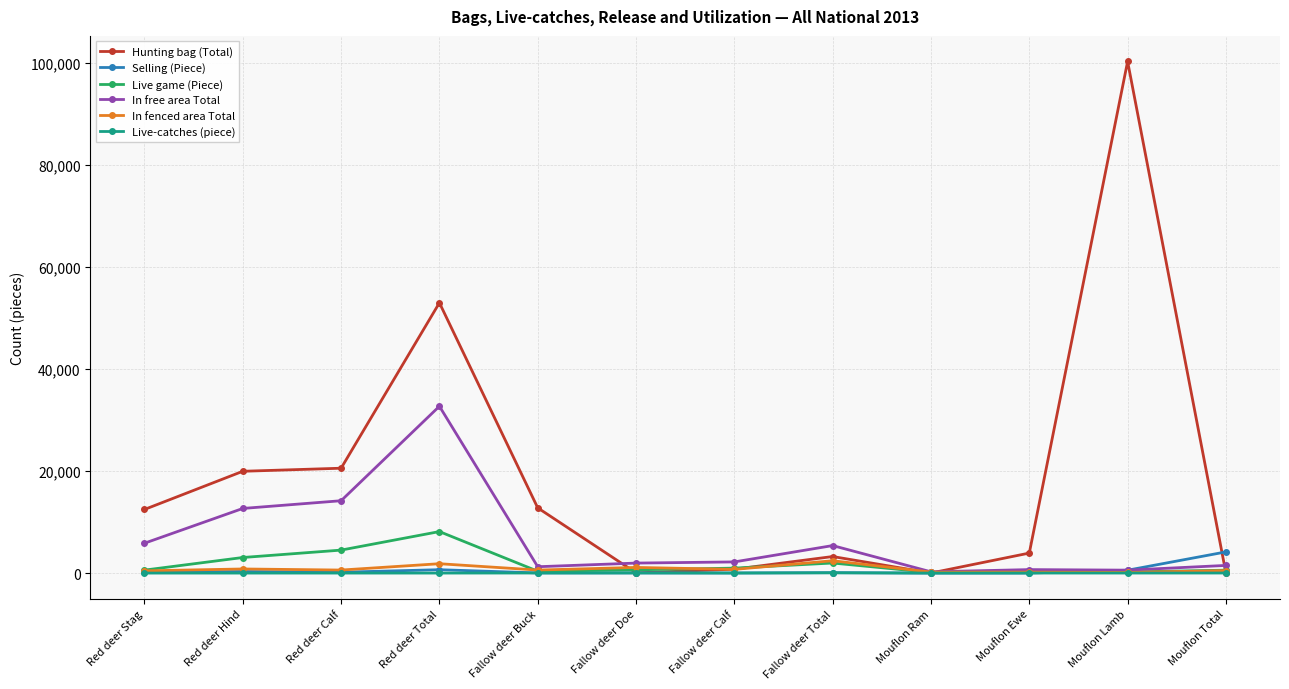

The Hunting bag (Total) series shows 11251 at Red deer Calf. True or false?

False